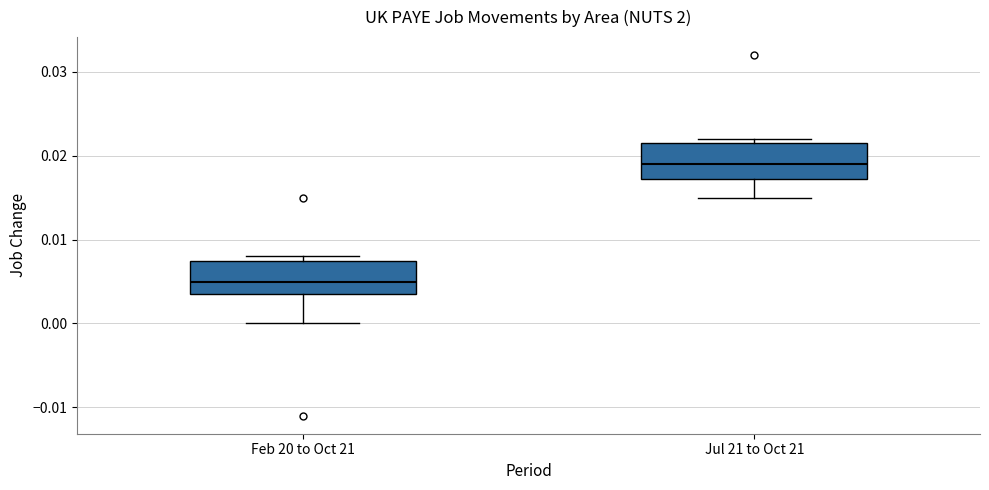

Reading left to right, transcribe this box plot: for each box, give where its median line is, the range the box spans, and where its two whiskers end, as read against the y-axis. The values are not printed on the chart, so give them approximately, as read against the axis.

Feb 20 to Oct 21: median 0.005, box 0.004 to 0.008, whiskers 0.000 to 0.008 (just above the box's upper edge)
Jul 21 to Oct 21: median 0.019, box 0.017 to 0.022, whiskers 0.015 to 0.022 (just above the box's upper edge)